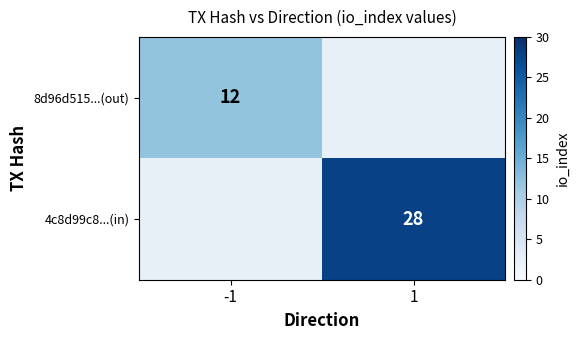

Is the value of 8d96d515...(out) at -1 greater than the value of 4c8d99c8...(in) at 1?

No